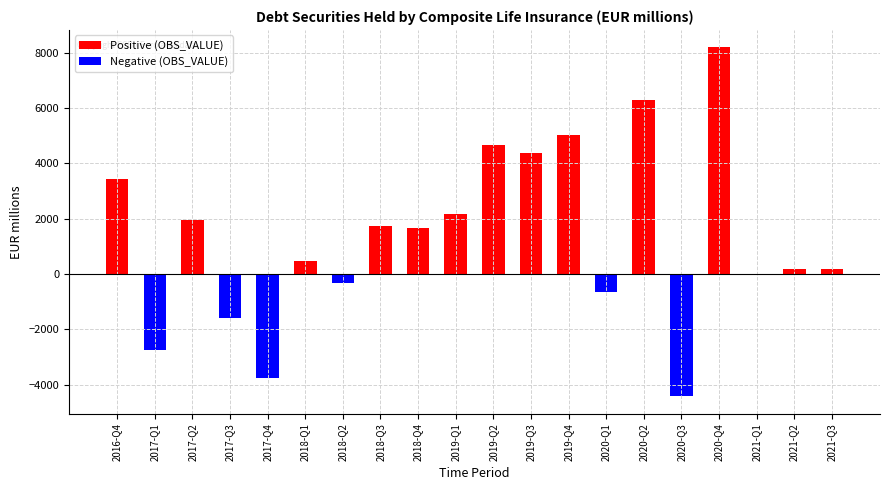

What is the total value across all series at 2018-Q2?

-329.5